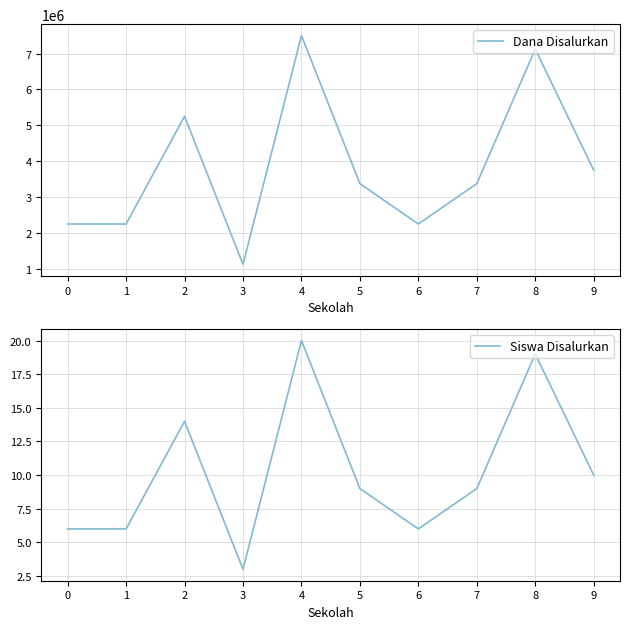

Where is Siswa Disalurkan nearest to the value 11?

9